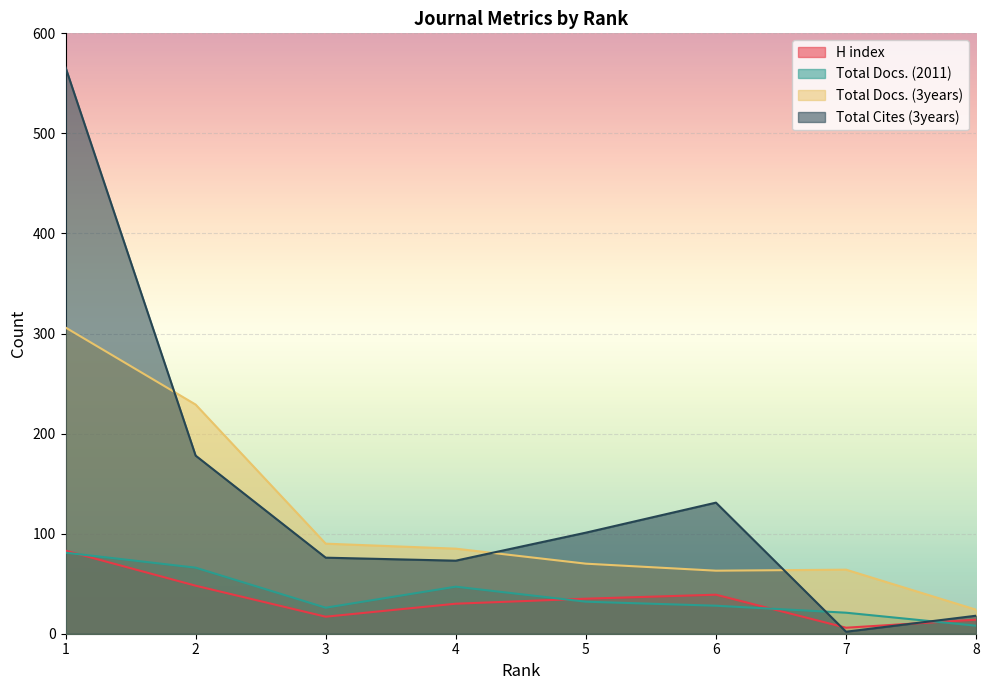

Reading right to left, what are all the values shown in this chart?

H index: 8=14	7=6	6=39	5=35	4=30	3=17	2=48	1=83
Total Docs. (2011): 8=8	7=21	6=28	5=32	4=47	3=26	2=66	1=81
Total Docs. (3years): 8=24	7=64	6=63	5=70	4=85	3=90	2=229	1=306
Total Cites (3years): 8=18	7=2	6=131	5=101	4=73	3=76	2=178	1=566